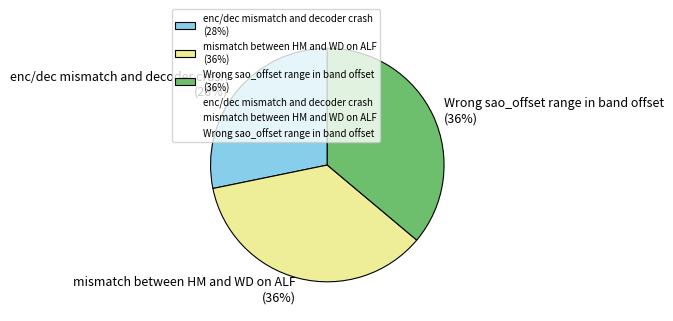

To the nearest percent, what is the average slice percentage?

33%